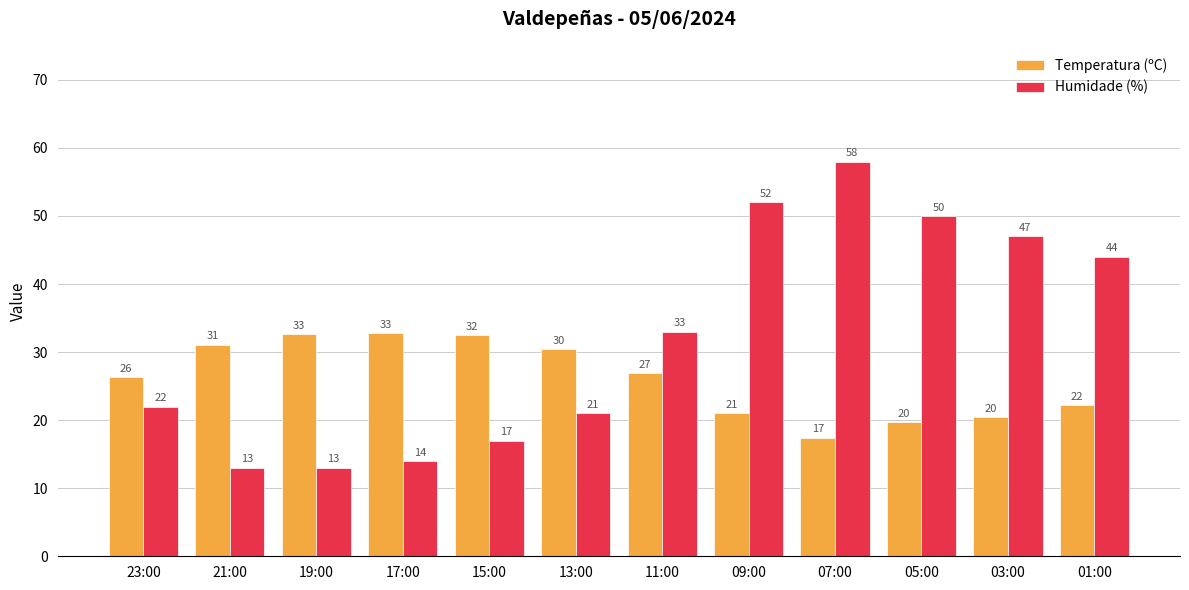

What is the maximum value for Temperatura (ºC)?

32.8